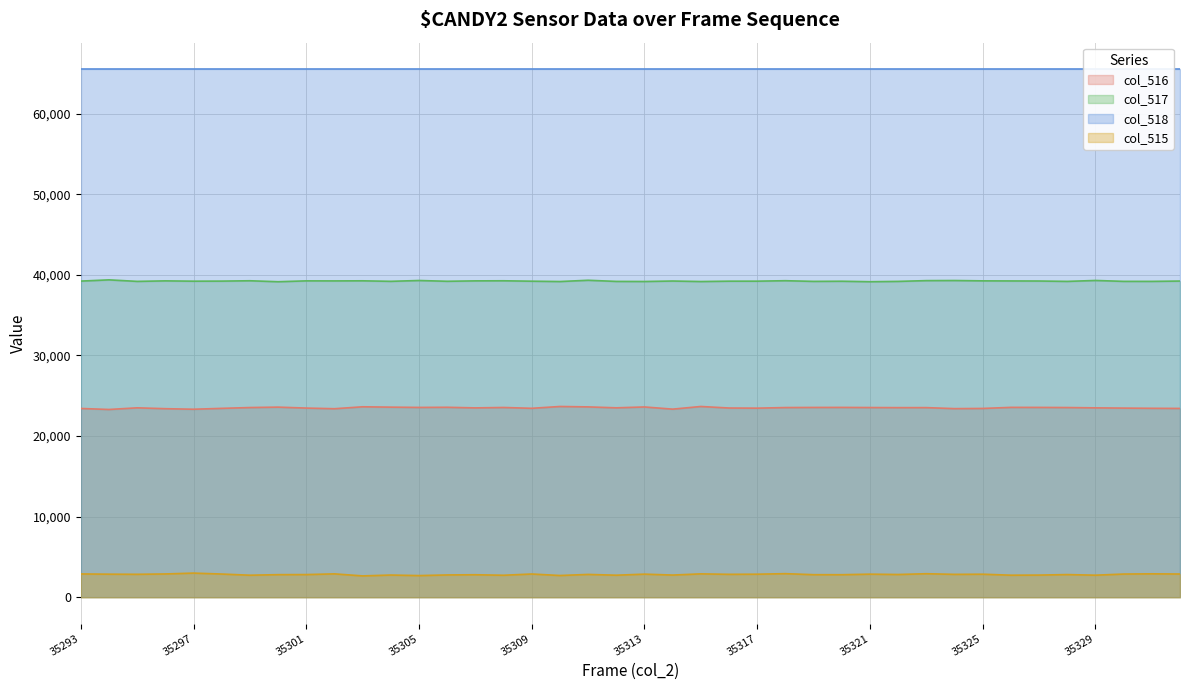

True or false: col_516 has a value of 23524 at 35322.

True